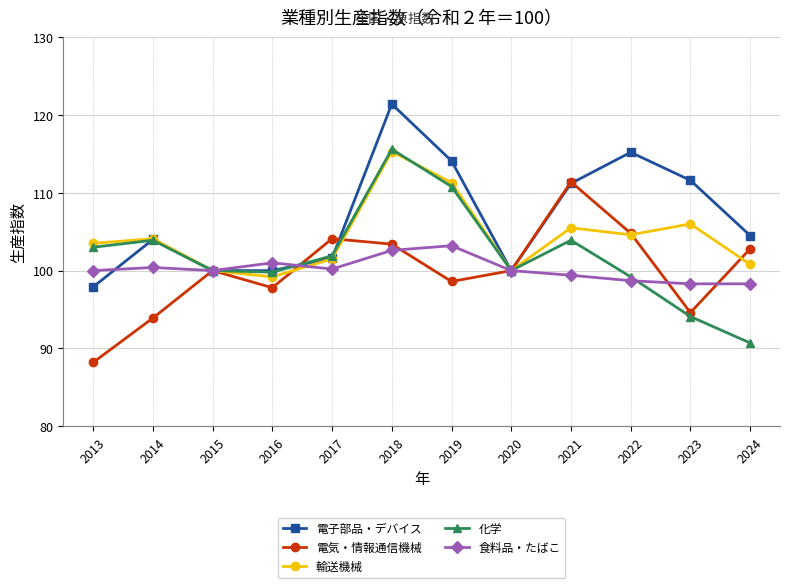

What is the value of the 化学 point at the 3rd from the left?

100.0